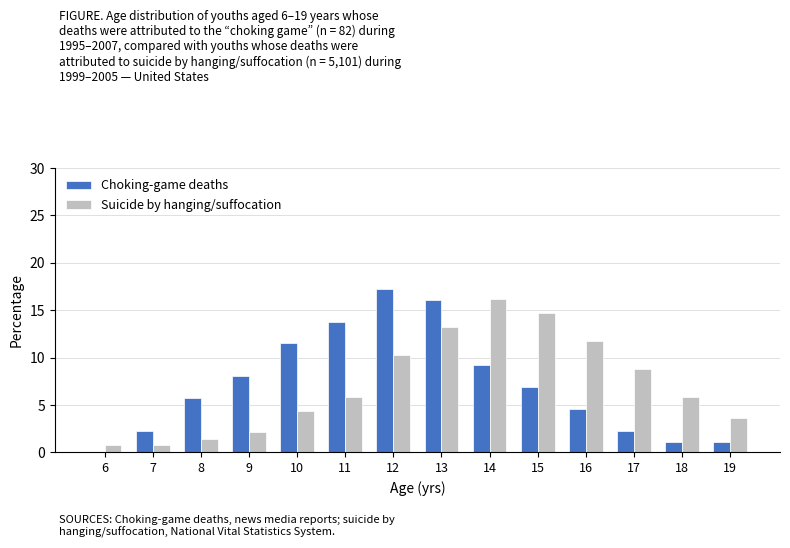

Reading left to right, list all the values displayed in this chart.

Choking-game deaths: 6=0.0	7=2.3	8=5.7	9=8.0	10=11.5	11=13.8	12=17.2	13=16.1	14=9.2	15=6.9	16=4.6	17=2.3	18=1.1	19=1.1
Suicide by hanging/suffocation: 6=0.7	7=0.7	8=1.5	9=2.2	10=4.4	11=5.9	12=10.3	13=13.2	14=16.2	15=14.7	16=11.8	17=8.8	18=5.9	19=3.7